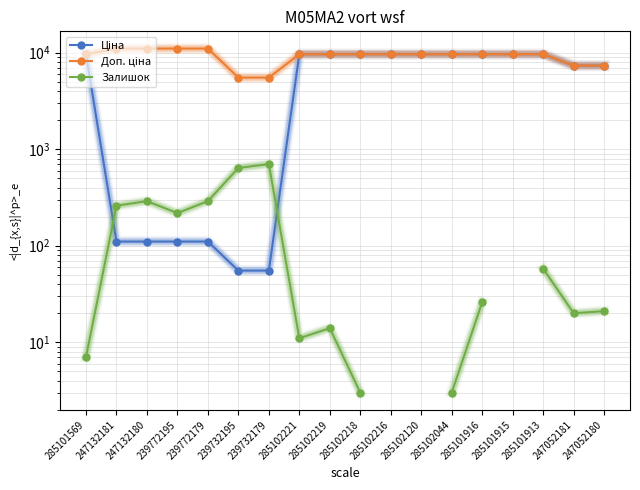

True or false: Залишок and Доп. ціна intersect in this chart.

False